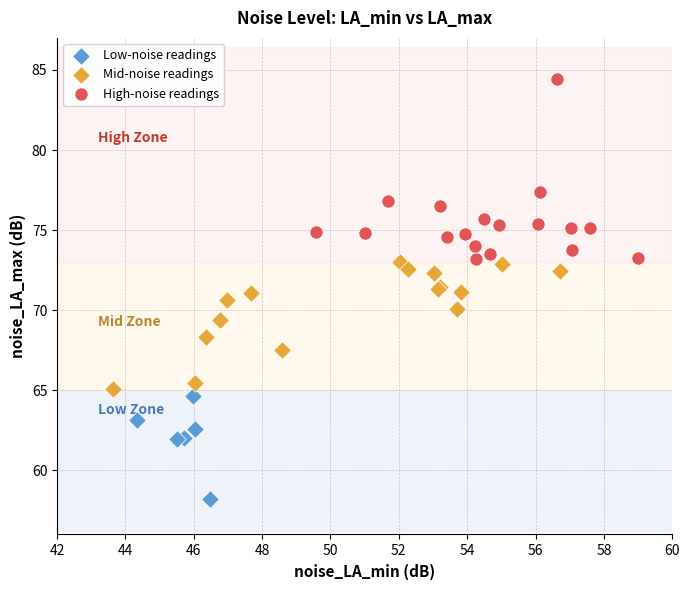

Which series has the widest spread of Y values?

High-noise readings